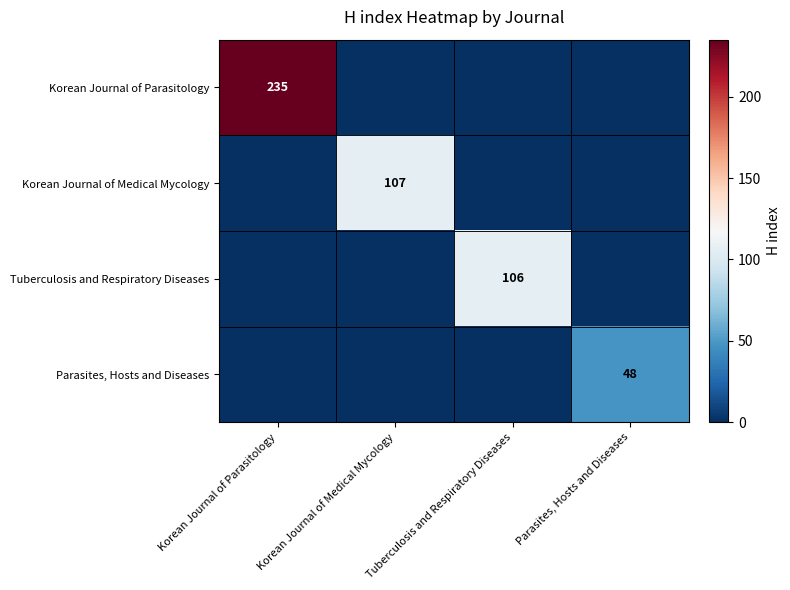

Is it true that Korean Journal of Parasitology equals 235 at Korean Journal of Parasitology?

True